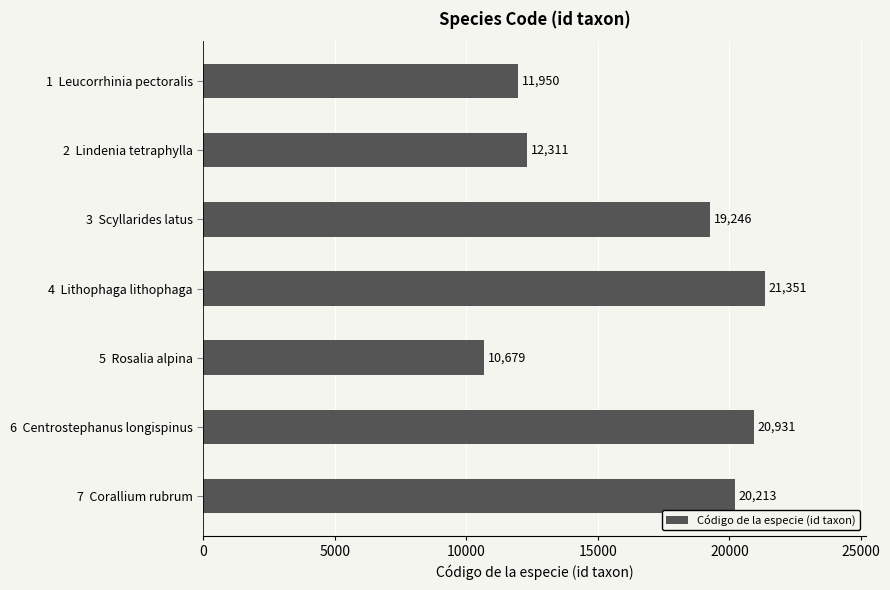

What is the ratio of the value at 2  Lindenia tetraphylla to the value at 7  Corallium rubrum?

0.6